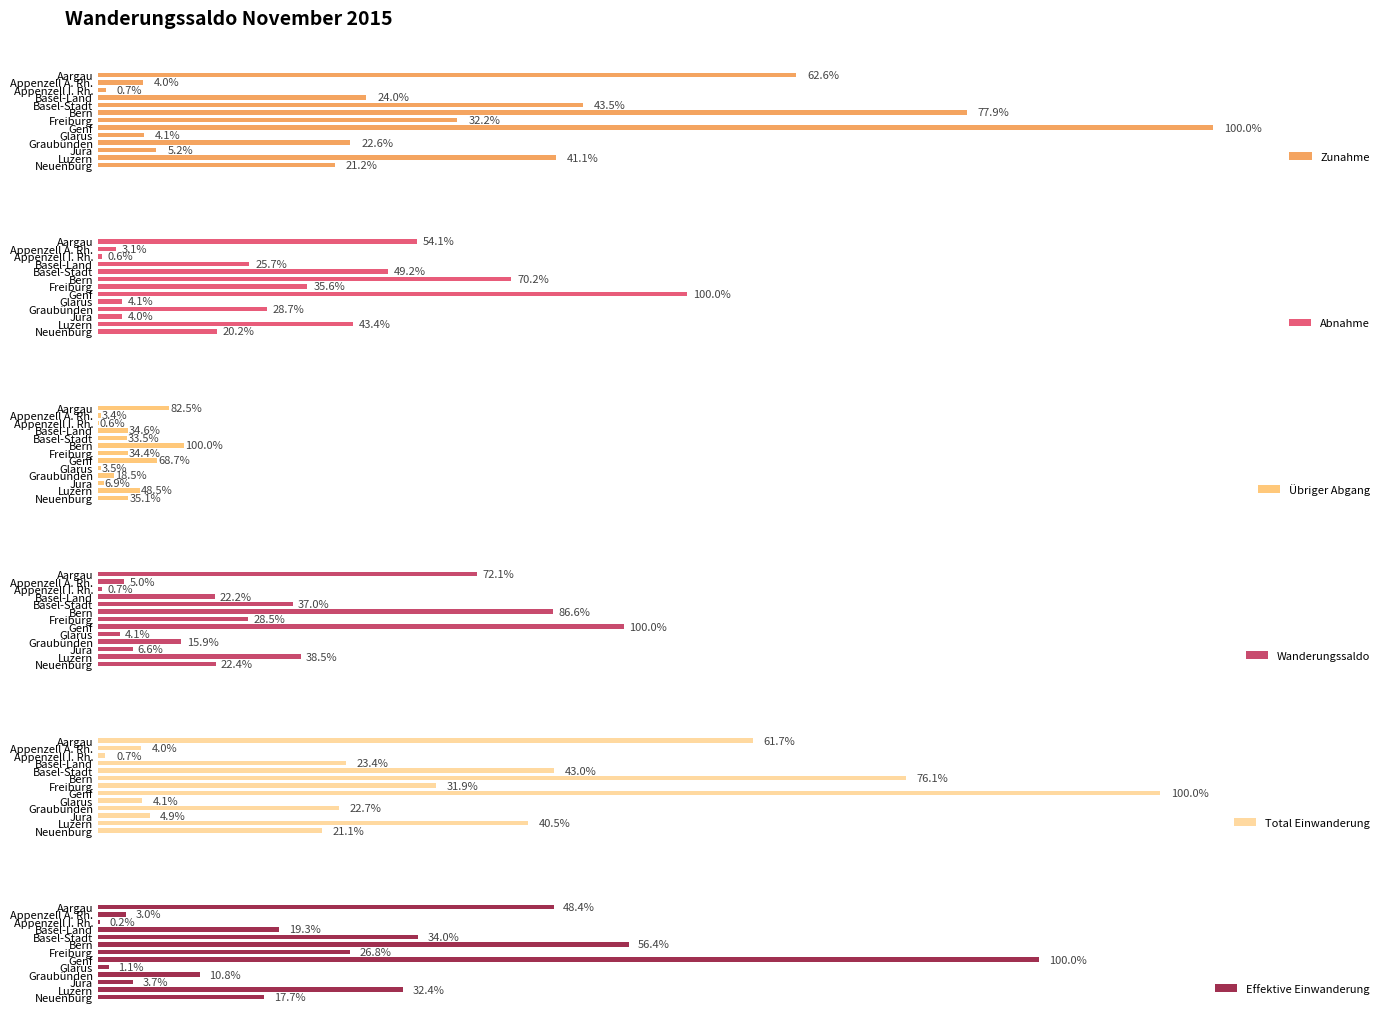

Reading left to right, transcribe all the data shown in this chart.

Zunahme: 9432	605	104	3622	6548	11739	4857	15065	618	3409	785	6188	3197
Abnahme: 4306	247	51	2047	3919	5584	2831	7959	327	2281	318	3451	1606
Übriger Abgang: 964	40	7	404	391	1168	402	802	41	216	81	566	410
Wanderungssaldo: 5126	358	53	1575	2629	6155	2026	7106	291	1128	467	2737	1591
Total Einwanderung: 8851	579	100	3354	6165	10919	4572	14353	593	3257	697	5815	3028
Effektive Einwanderung: 6159	385	28	2450	4326	7171	3412	12720	146	1379	474	4127	2249